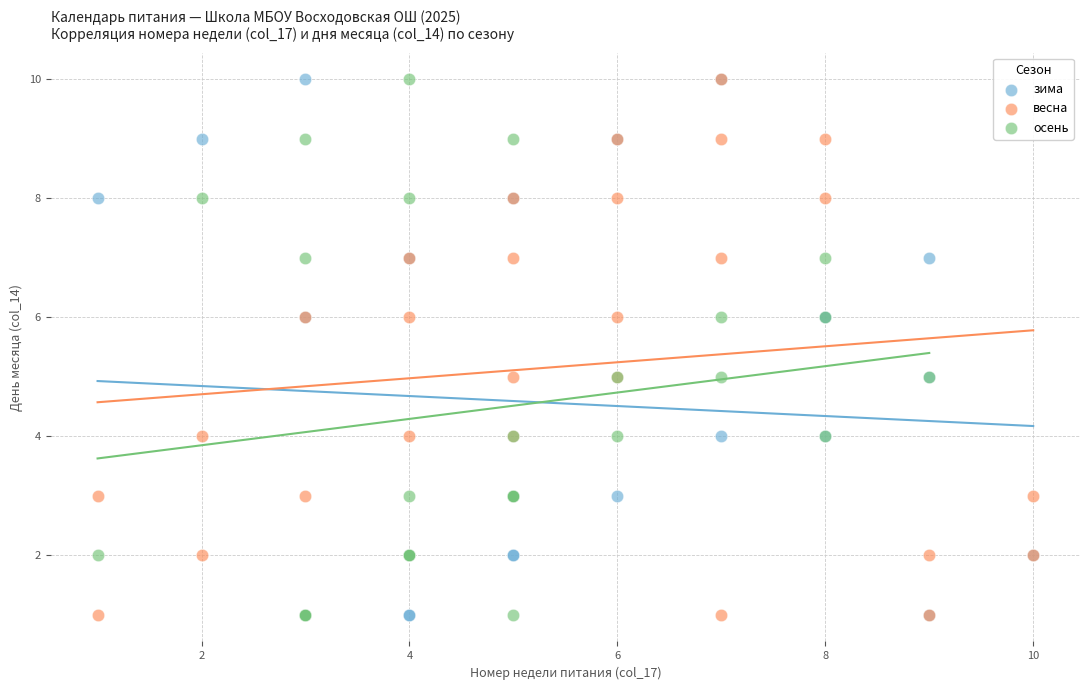

What are all the series names shown in the legend?

зима, весна, осень